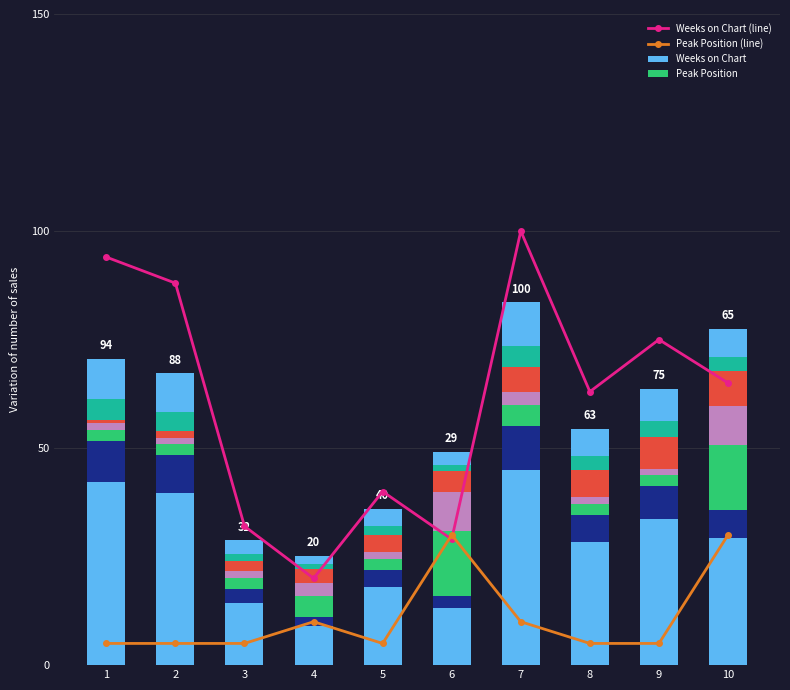

What is the maximum value shown in the chart?

100.0